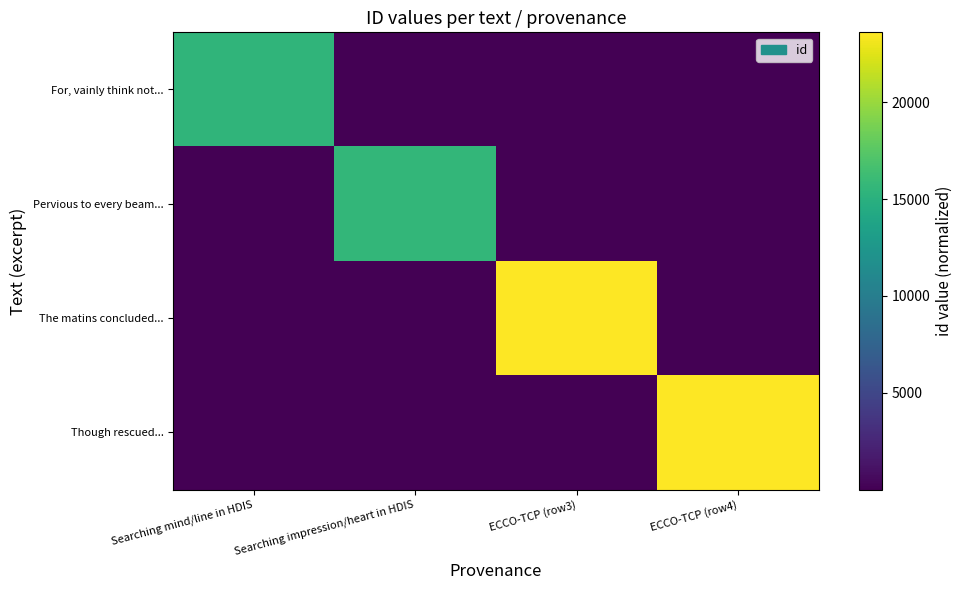

Rank the series at Searching impression/heart in HDIS from lowest to highest value.

Though rescued..., For, vainly think not..., The matins concluded..., Pervious to every beam...